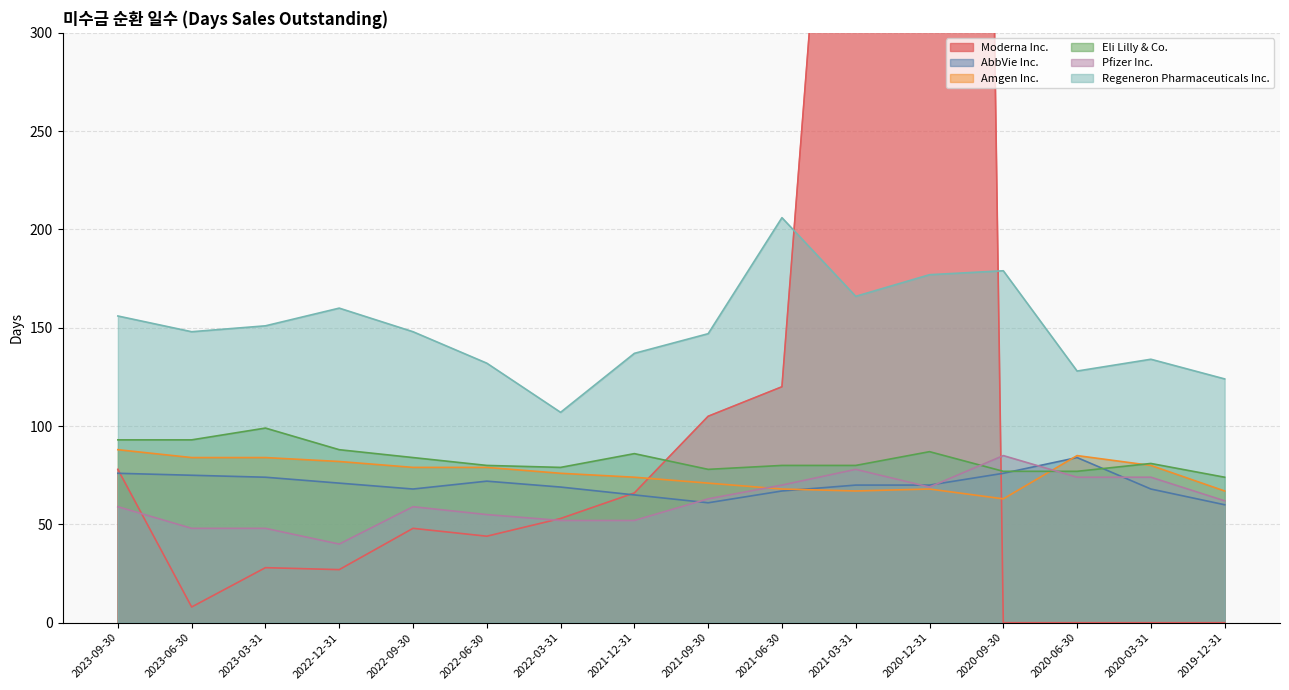

What is the spread (max minus min) of values at 2021-12-31?

85